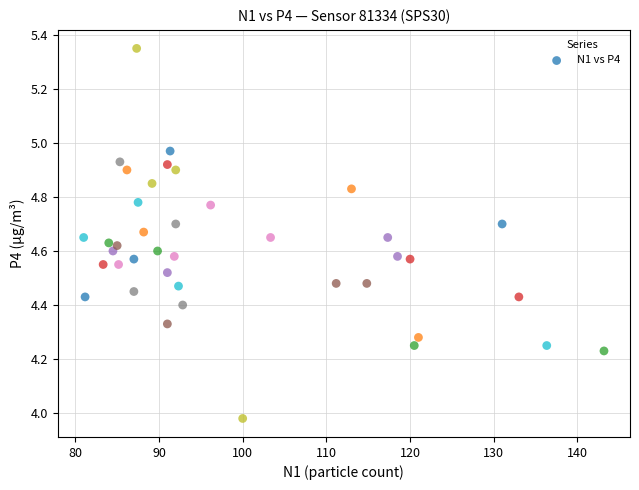

What is the range of X values (max minus min)?

62.2